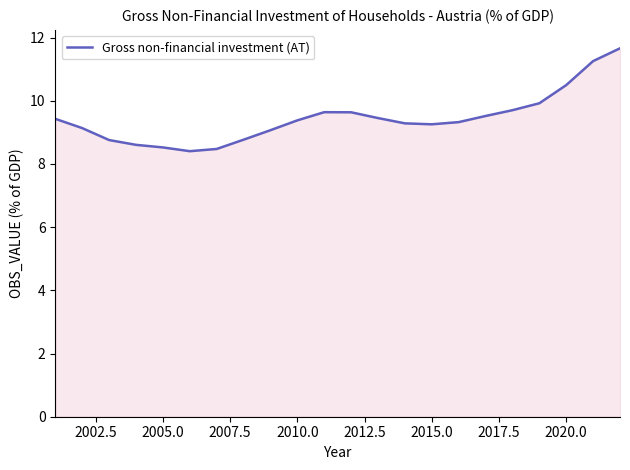

What is the maximum value shown in the chart?

11.7